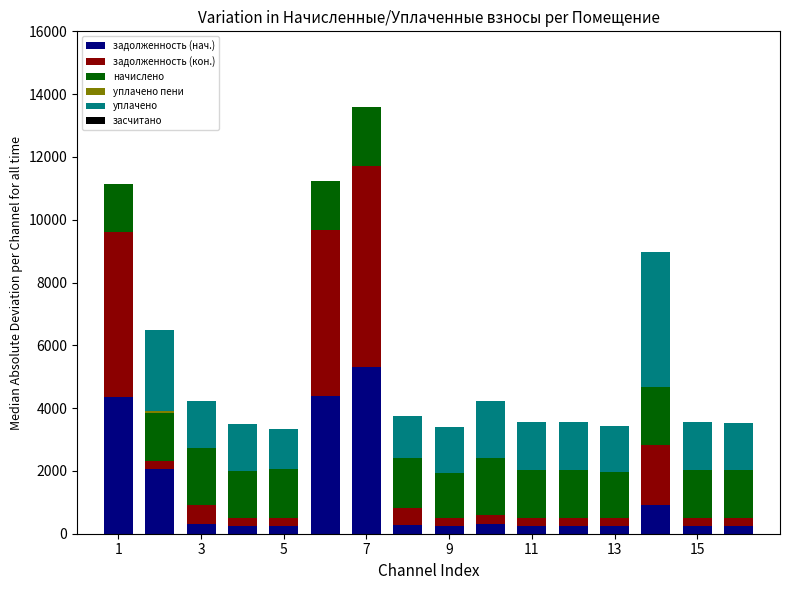

What is the sum of all задолженность (нач.) values?

19915.7